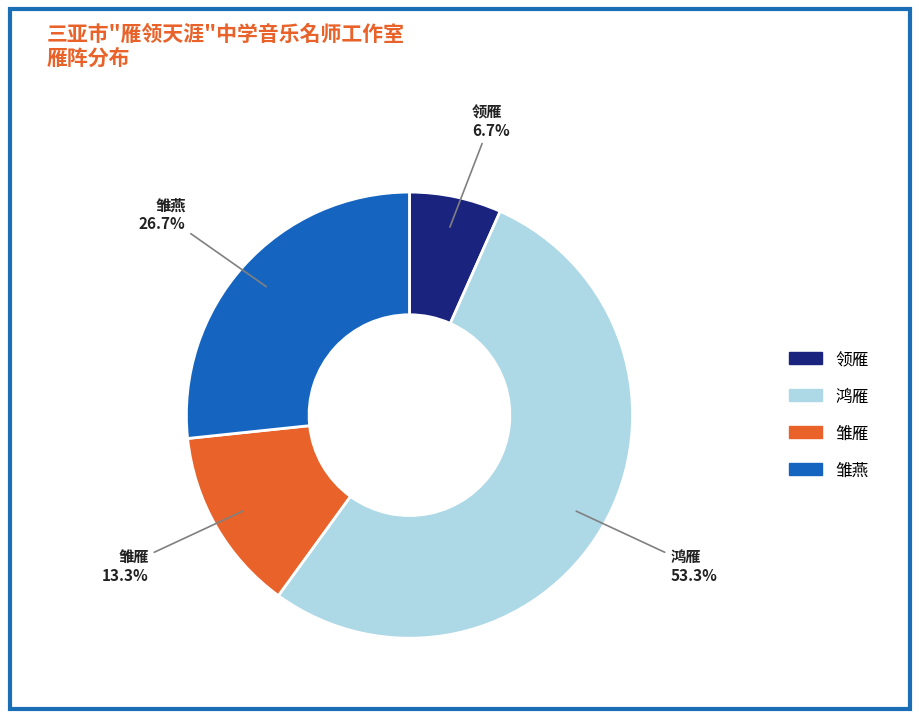

To the nearest percent, what is the combined percentage of 雏雁 and 雏燕?

40%